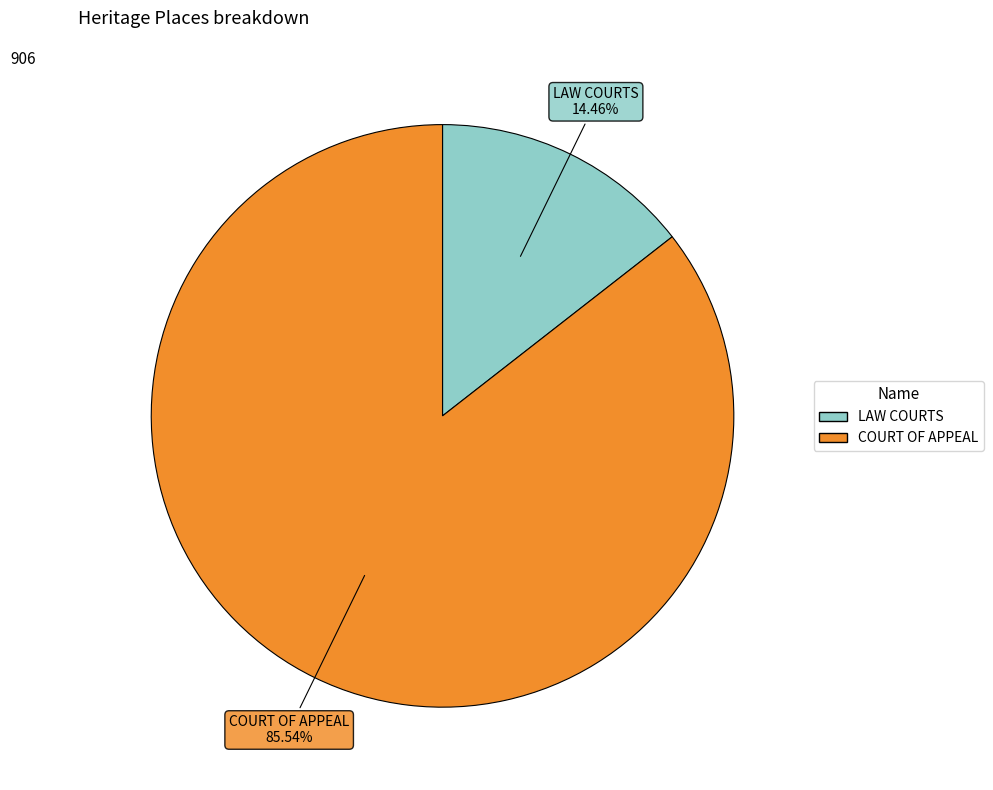

Which has a higher value, COURT OF APPEAL or LAW COURTS?

COURT OF APPEAL